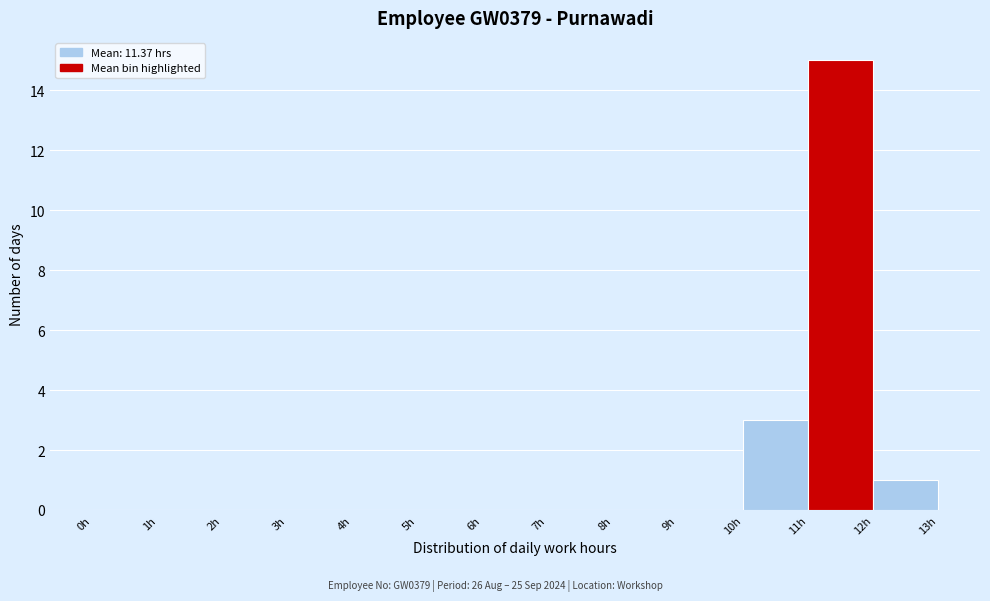

Over which range of the x-axis is the bar tallest?

11 to 12